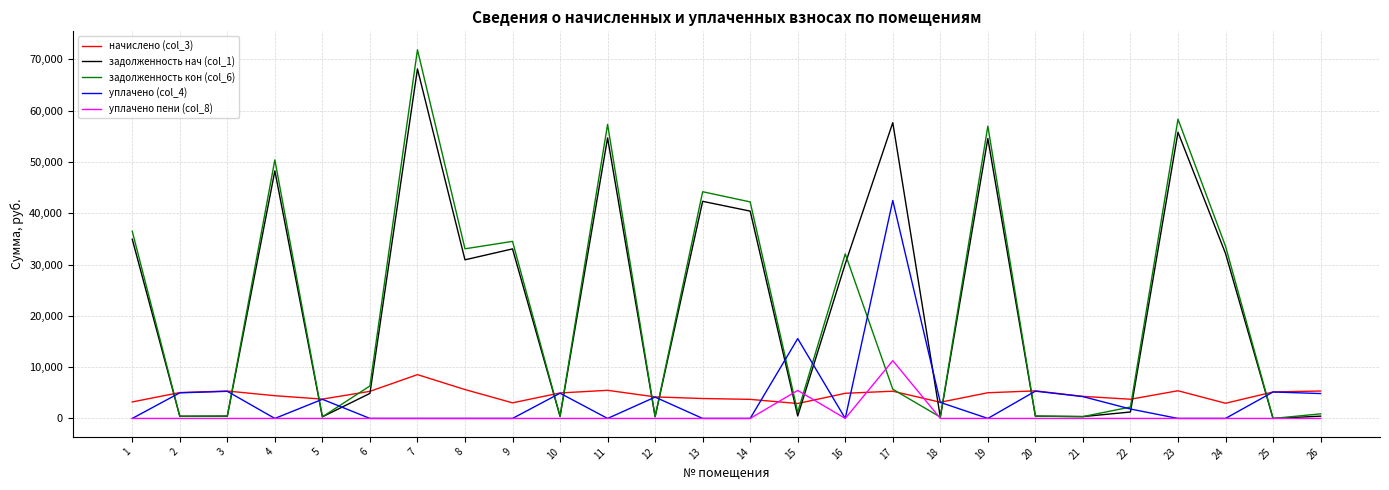

How many lines are shown in the chart?

5